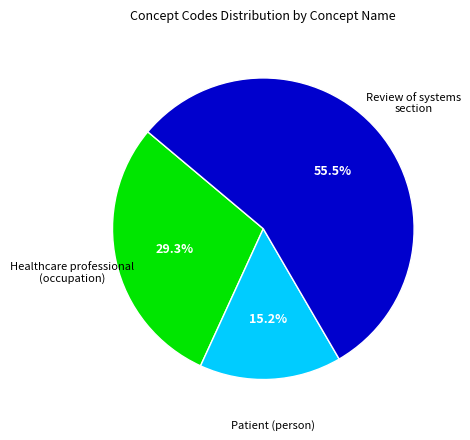

Is there a majority slice in this chart?

Yes